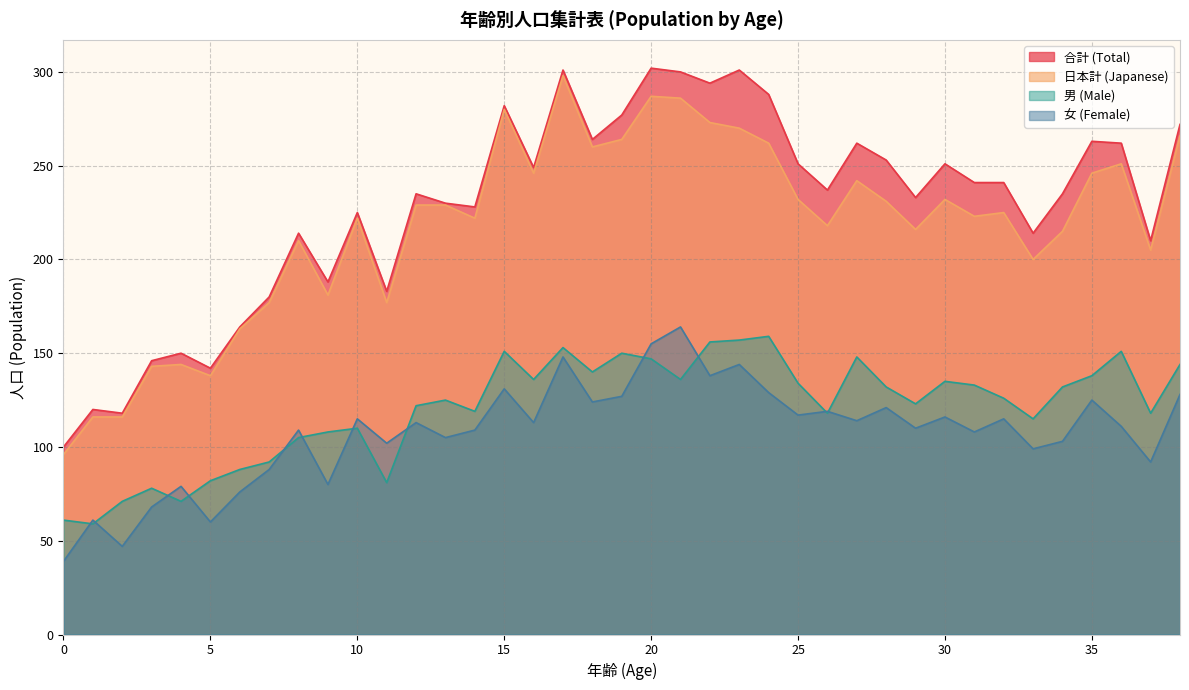

True or false: 日本計 (Japanese) has more than 0 interior local peaks.

True